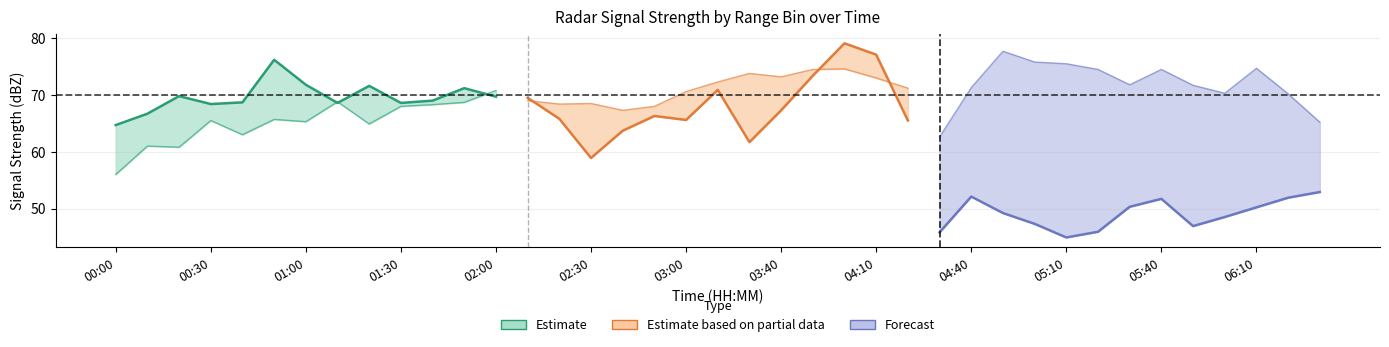

Reading right to left, extract all data points from this chart.

Estimate: 69.7	71.2	69.0	68.6	71.6	68.6	71.8	76.2	68.7	68.4	69.8	66.7	64.7
Estimate based on partial data: 65.5	77.1	79.1	73.4	67.3	61.7	70.9	65.6	66.3	63.7	58.9	65.8	69.5
Forecast: 52.9	51.9	50.2	48.5	46.9	51.7	50.3	45.9	44.9	47.3	49.2	52.1	45.8